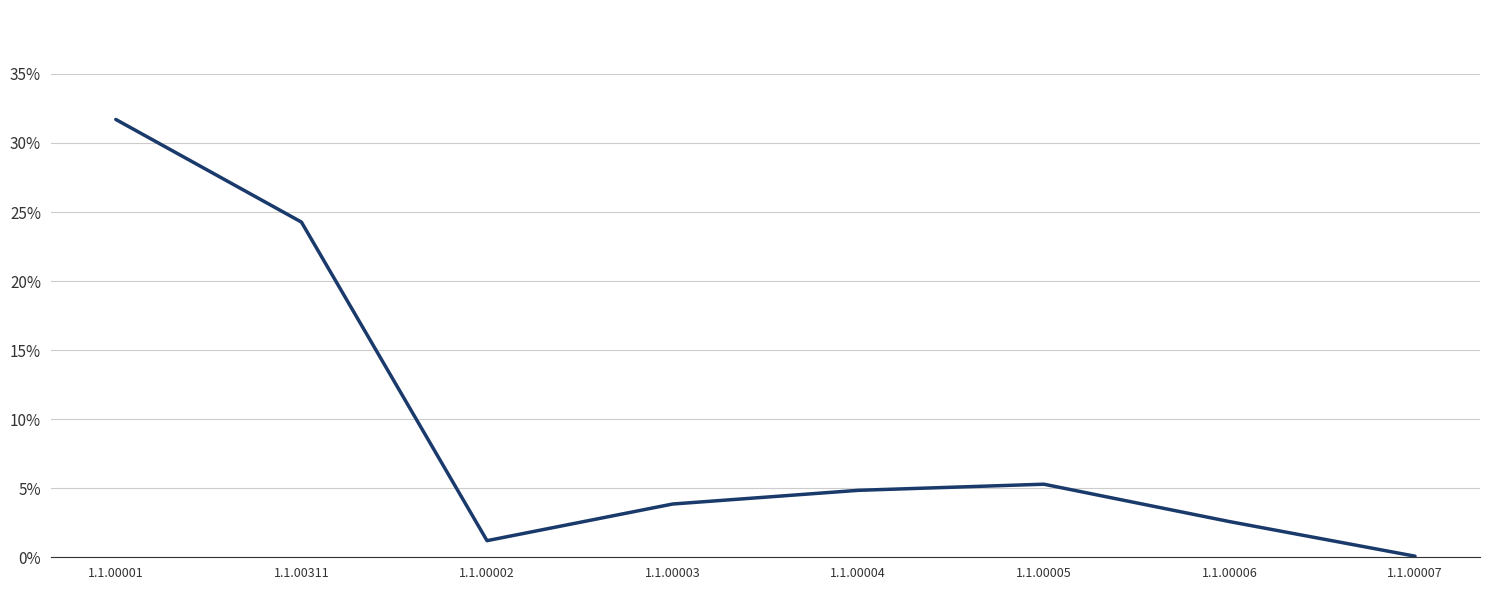

Which has a higher value, 1.1.00006 or 1.1.00001?

1.1.00001